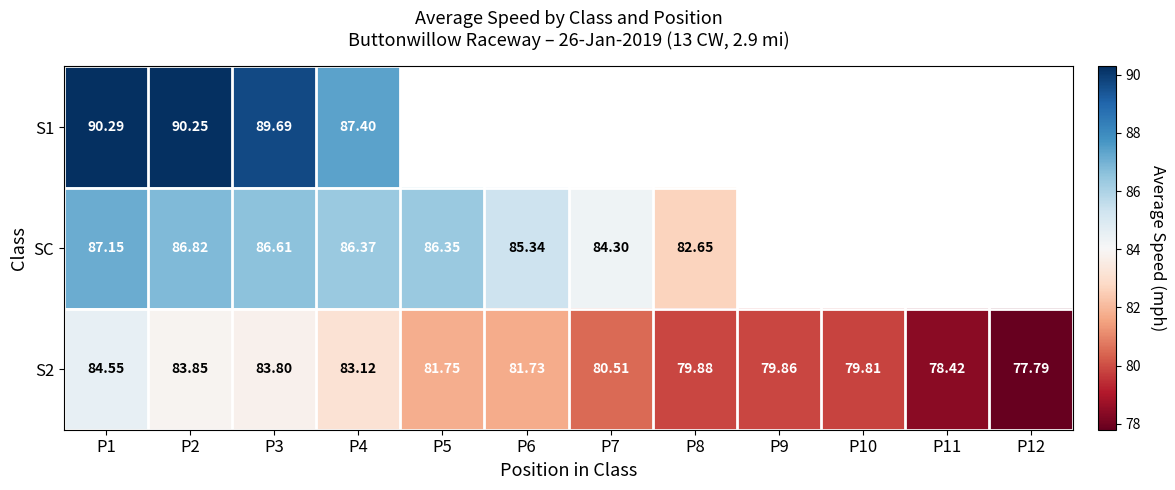

Rank the categories by S2 value from lowest to highest.

P12, P11, P10, P9, P8, P7, P6, P5, P4, P3, P2, P1